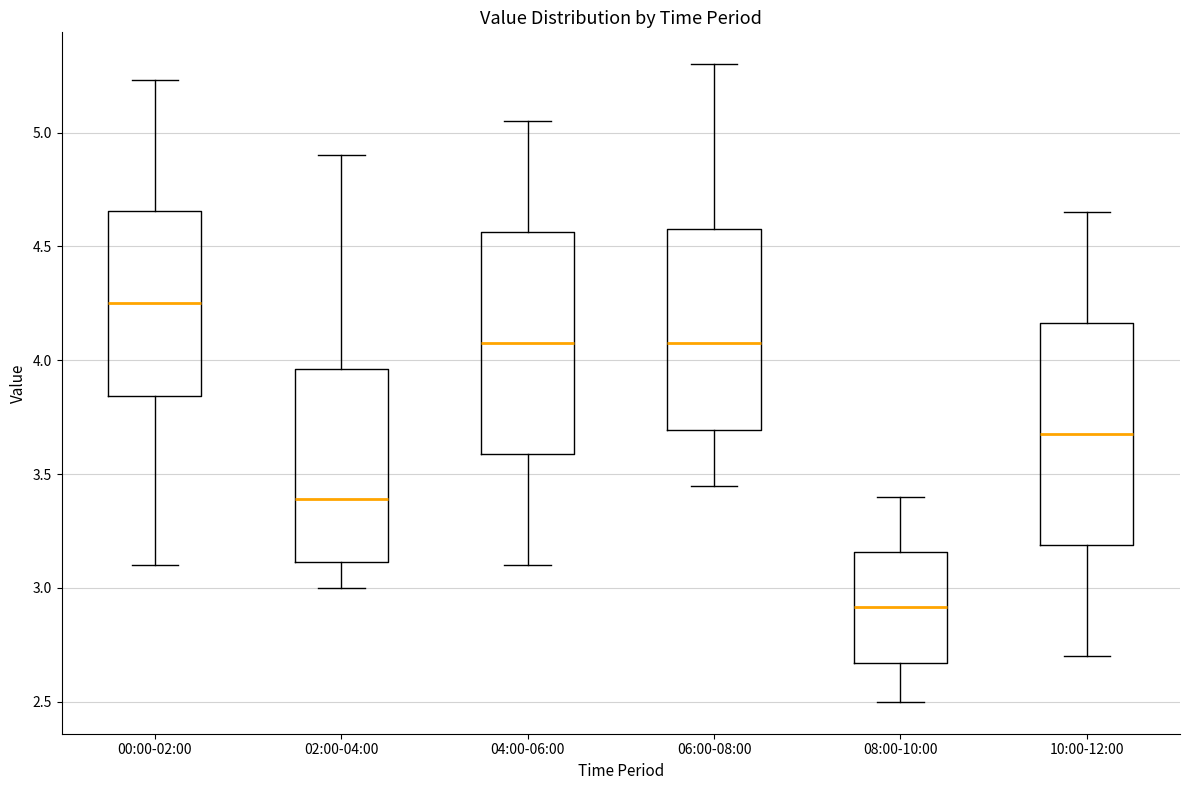

Reading left to right, transcribe this box plot: for each box, give where its median line is, the range the box spans, and where its two whiskers end, as read against the y-axis. The values are not printed on the chart, so give them approximately, as read against the axis.

00:00-02:00: median 4.25, box 3.85 to 4.65, whiskers 3.10 to 5.25
02:00-04:00: median 3.40, box 3.10 to 3.95, whiskers 3.00 to 4.90
04:00-06:00: median 4.10, box 3.60 to 4.55, whiskers 3.10 to 5.05
06:00-08:00: median 4.10, box 3.70 to 4.60, whiskers 3.45 to 5.30
08:00-10:00: median 2.90, box 2.65 to 3.15, whiskers 2.50 to 3.40
10:00-12:00: median 3.70, box 3.20 to 4.15, whiskers 2.70 to 4.65